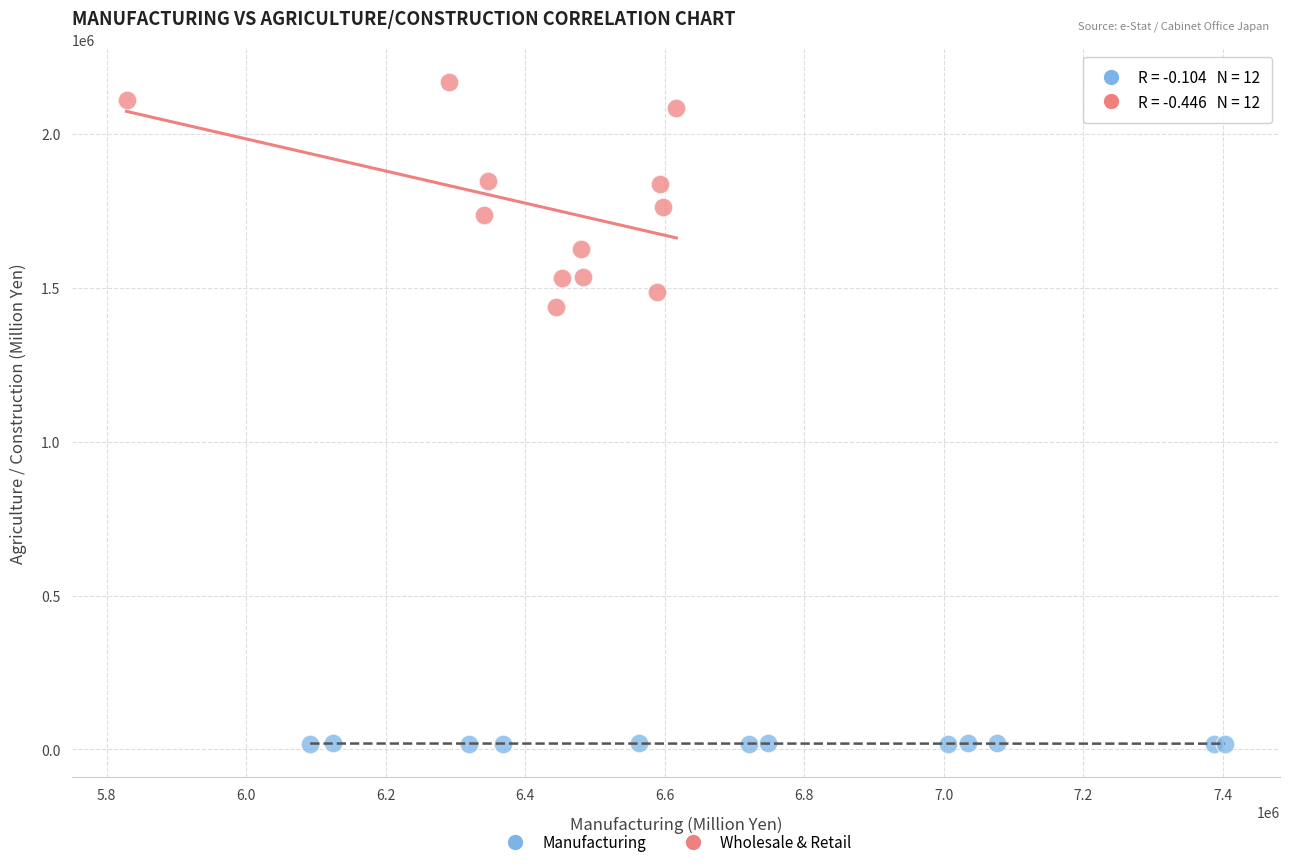

Which series contains the lowest Y value?

Manufacturing